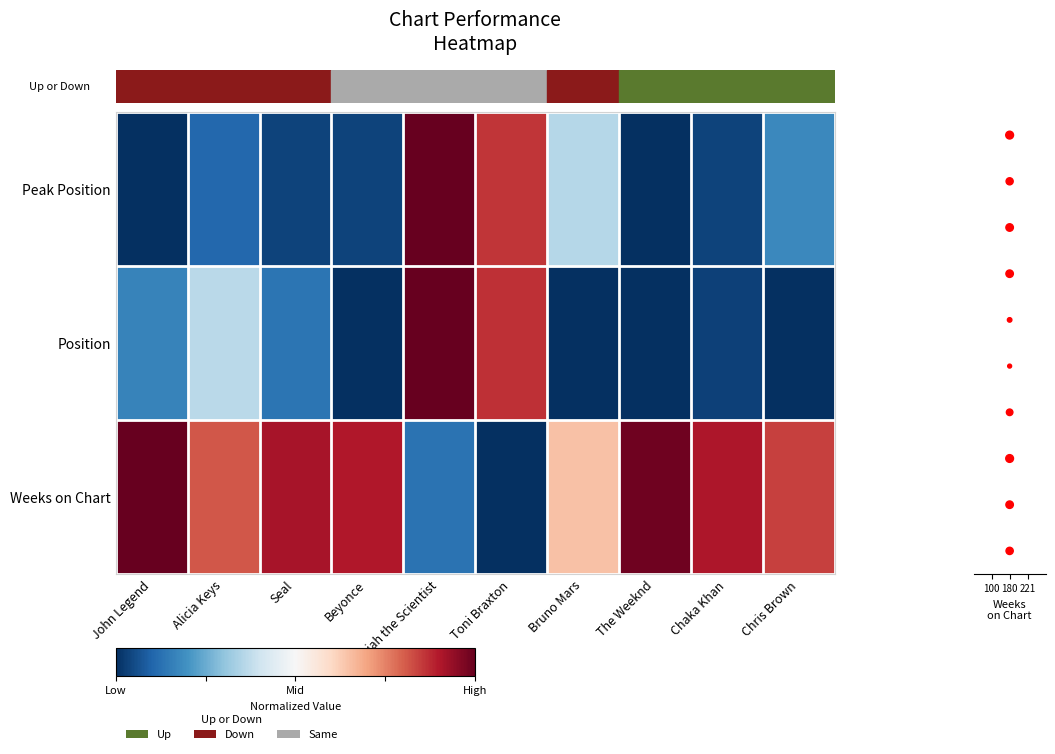

Which series has the largest range (max minus min)?

Weeks